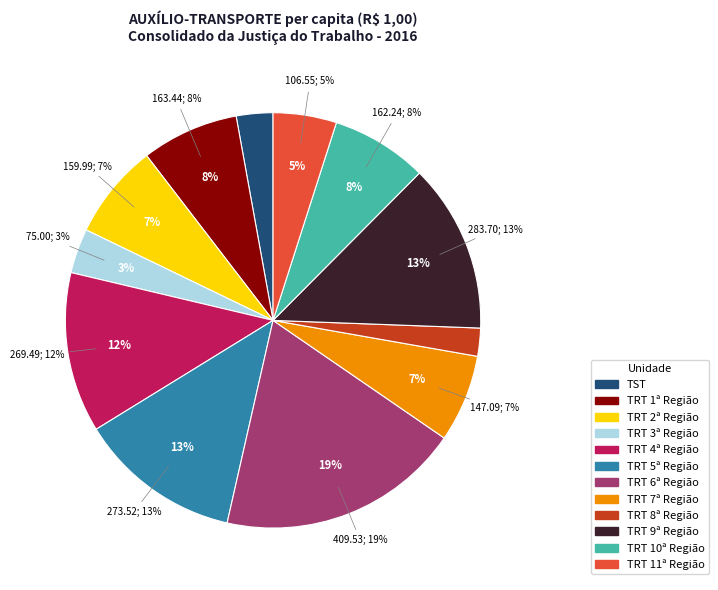

To the nearest percent, what is the average slice percentage?

8%